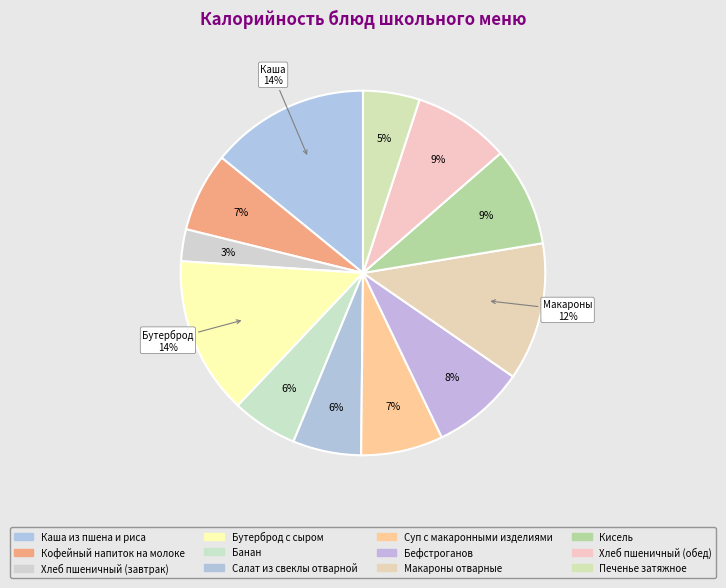

Between Печенье затяжное and Кисель, which is larger?

Кисель